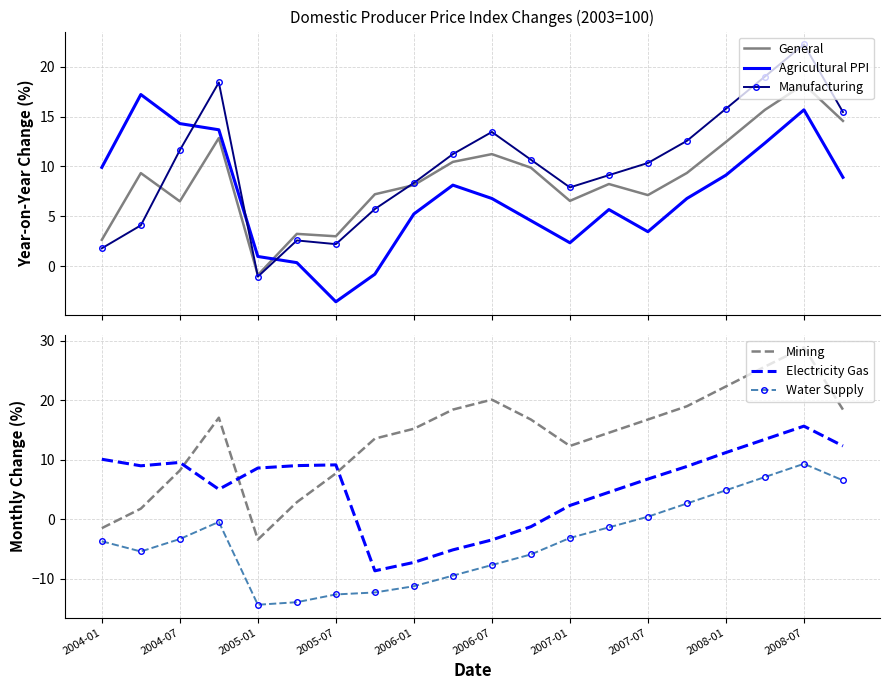

How many values in Manufacturing are above zero?

19